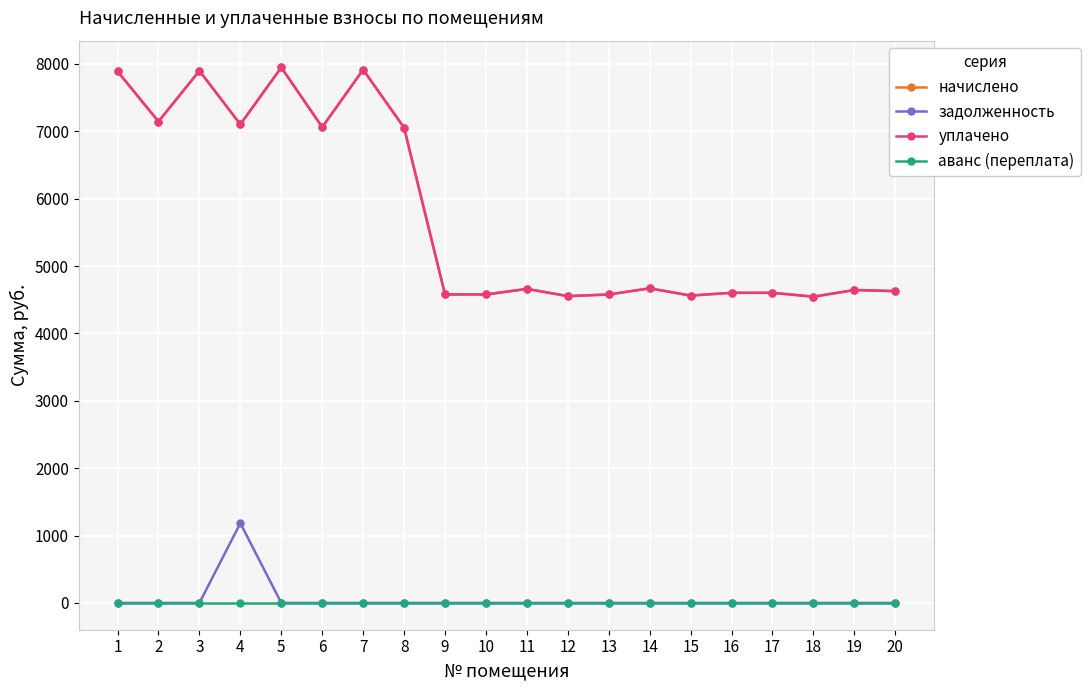

Rank the categories by аванс (переплата) value from lowest to highest.

1, 2, 3, 4, 5, 6, 7, 8, 9, 10, 11, 12, 13, 14, 15, 16, 17, 18, 19, 20